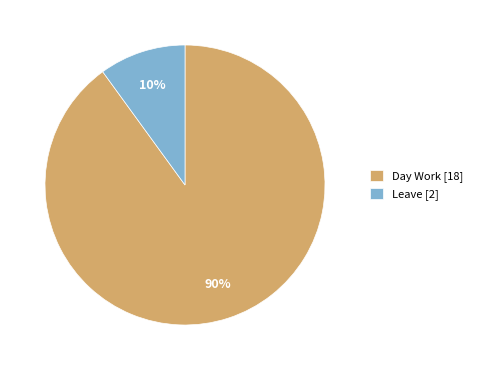

What is the smallest slice in the pie chart?

Leave [2]